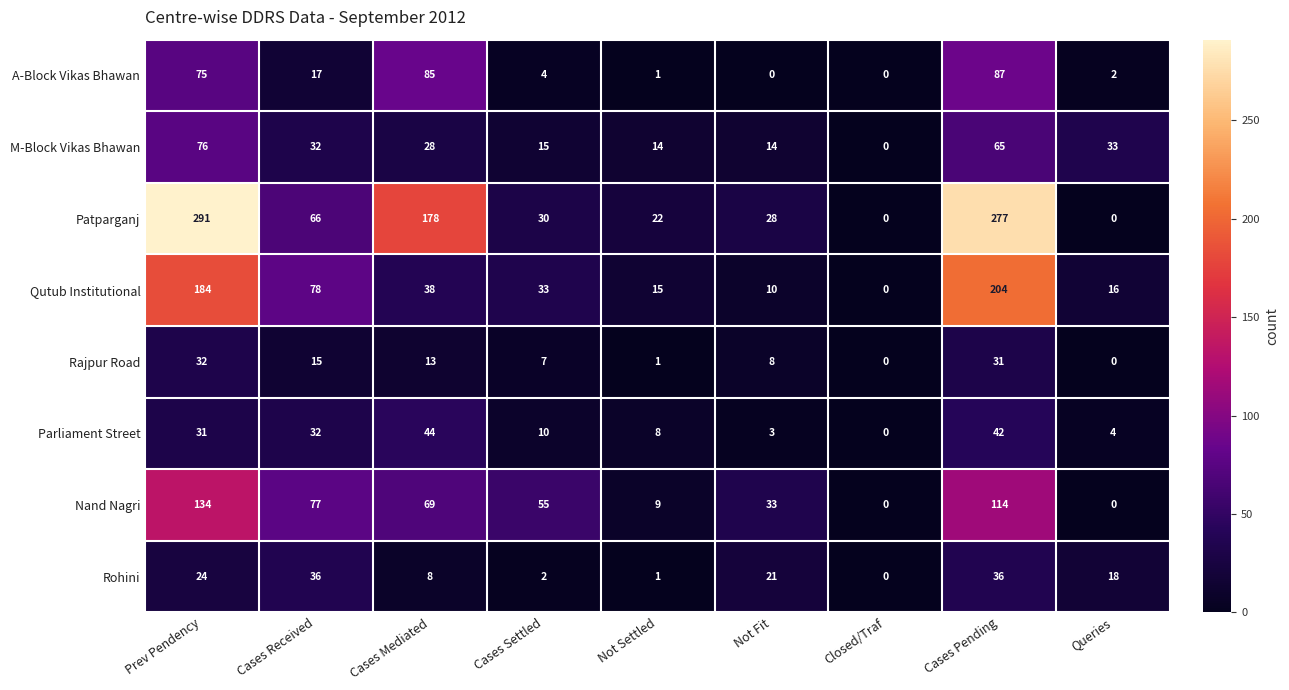

What value does the M-Block Vikas Bhawan series have at Prev Pendency?

76